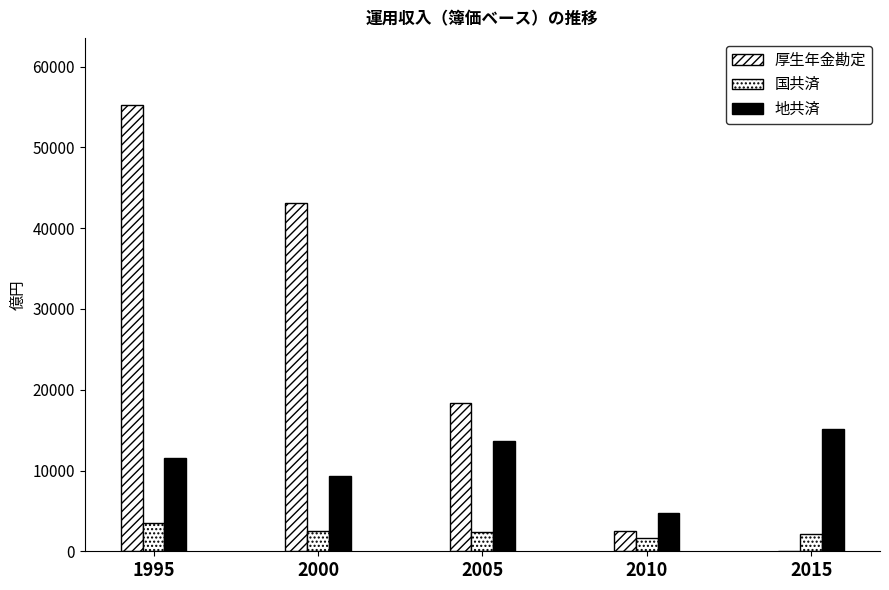

The value of 地共済 at 2010 is 4717. True or false?

True